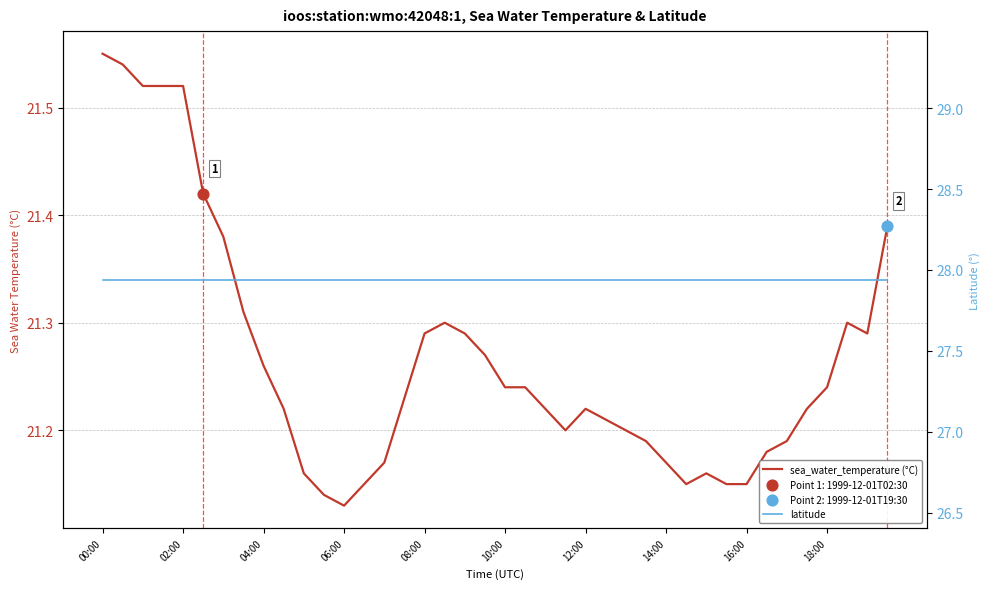

What are all the series names shown in the legend?

sea_water_temperature (°C), latitude